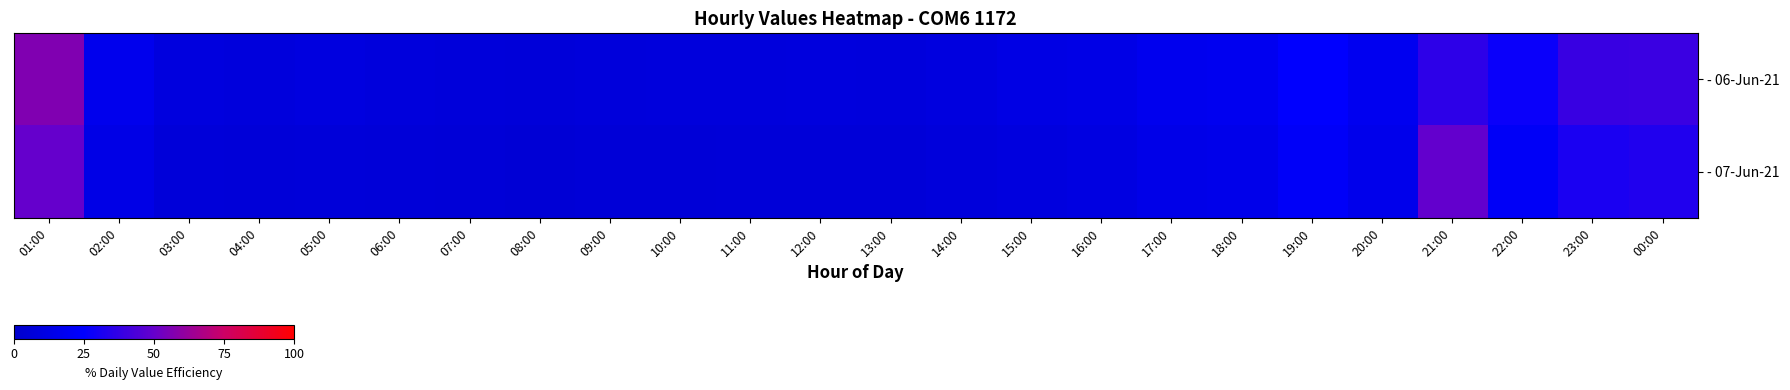

What is the difference between the highest and lowest values at 21:00?

13.1